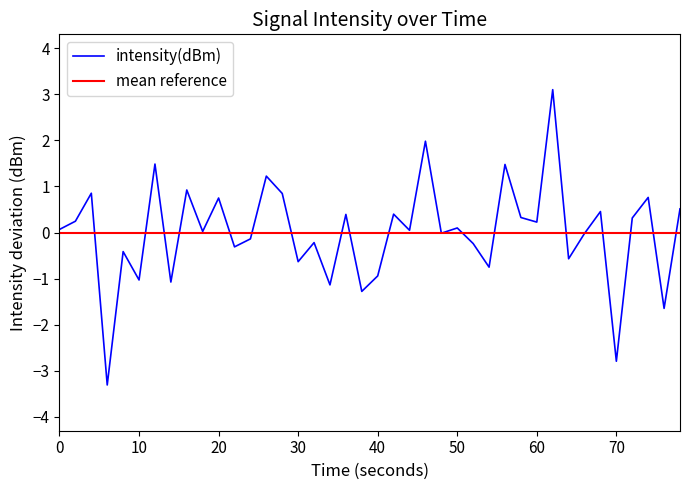

True or false: the data has more than 1 interior local peaks.

True